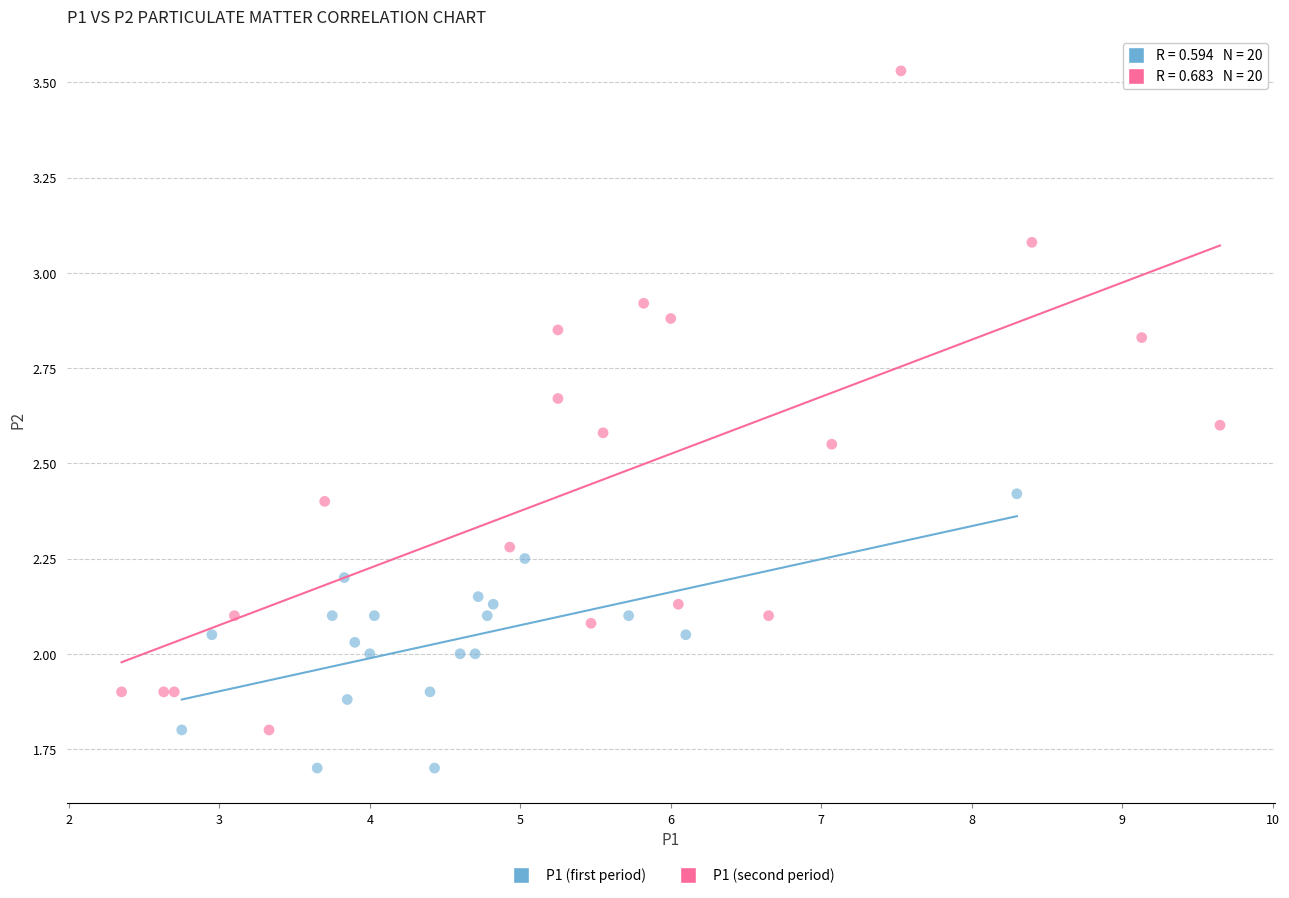

Which series reaches the maximum Y coordinate?

P1 (second period)